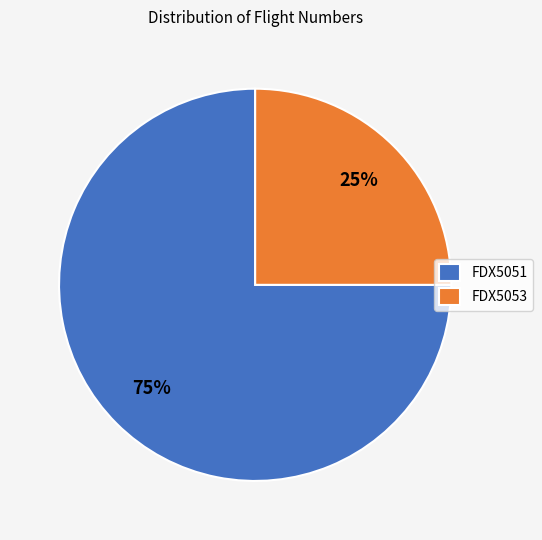

Is the sum of FDX5053 and FDX5051 greater than half?

Yes